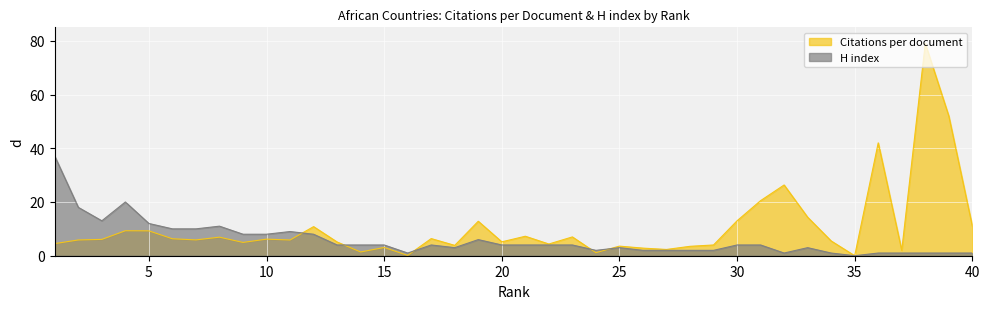

What is the value of the Citations per document point at the 22nd from the left?

4.4